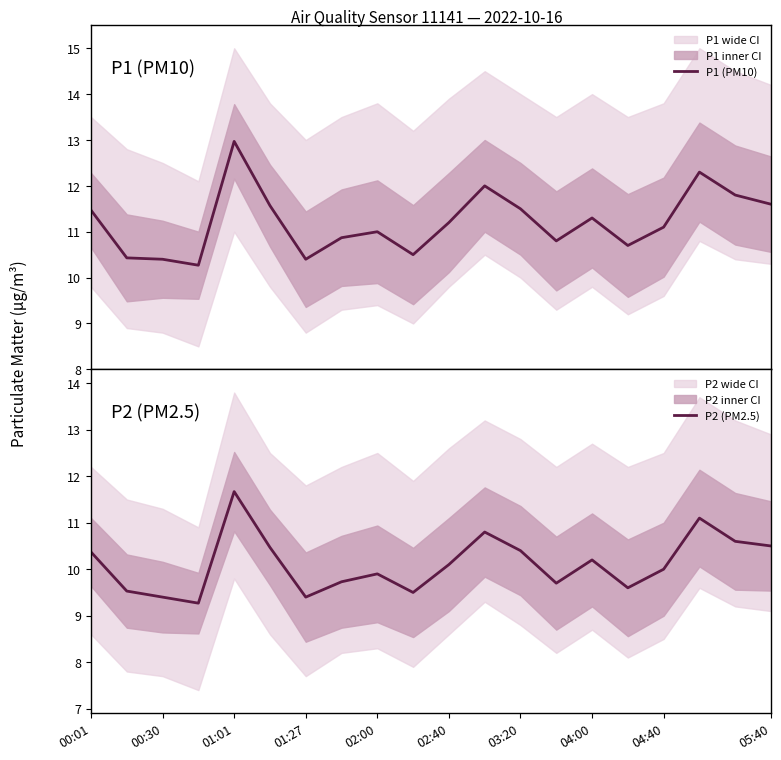

What is the maximum value for P1 (PM10)?

13.0